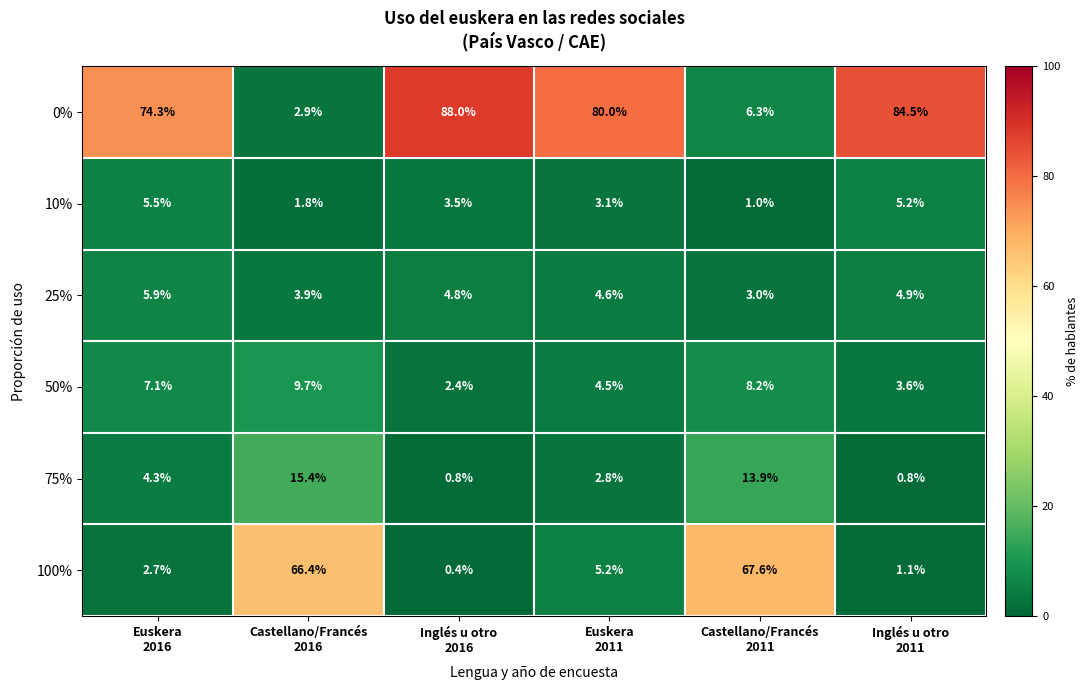

List the series in order of their peak value, lowest first.

10%, 25%, 50%, 75%, 100%, 0%